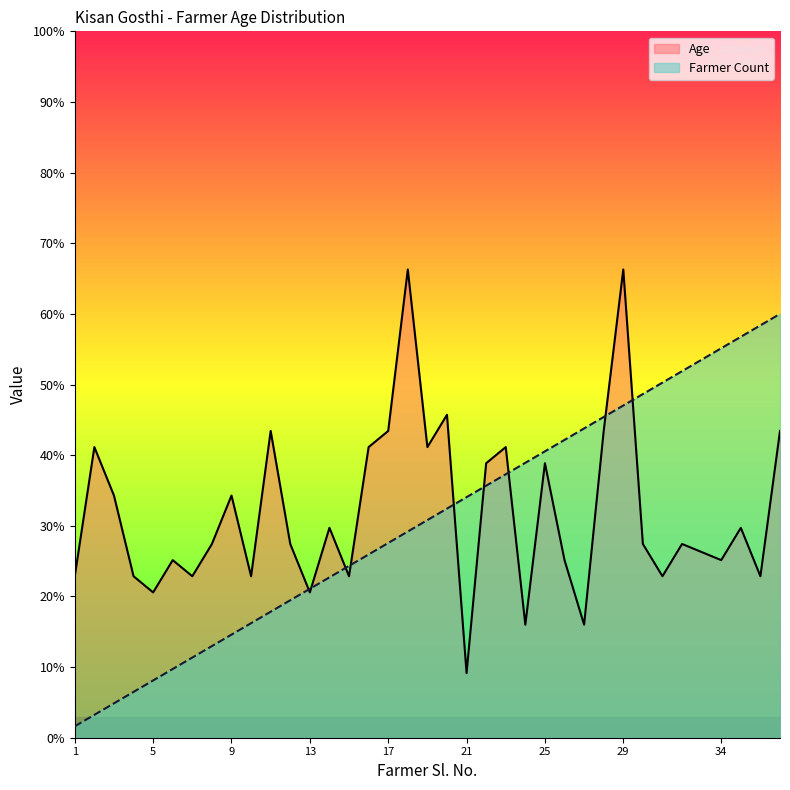

True or false: Farmer Count and Age intersect in this chart.

True